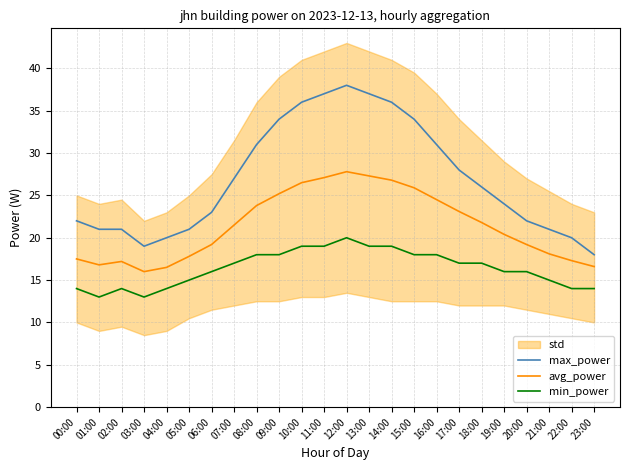

Rank the series by their maximum value, from lowest to highest.

min_power, avg_power, max_power